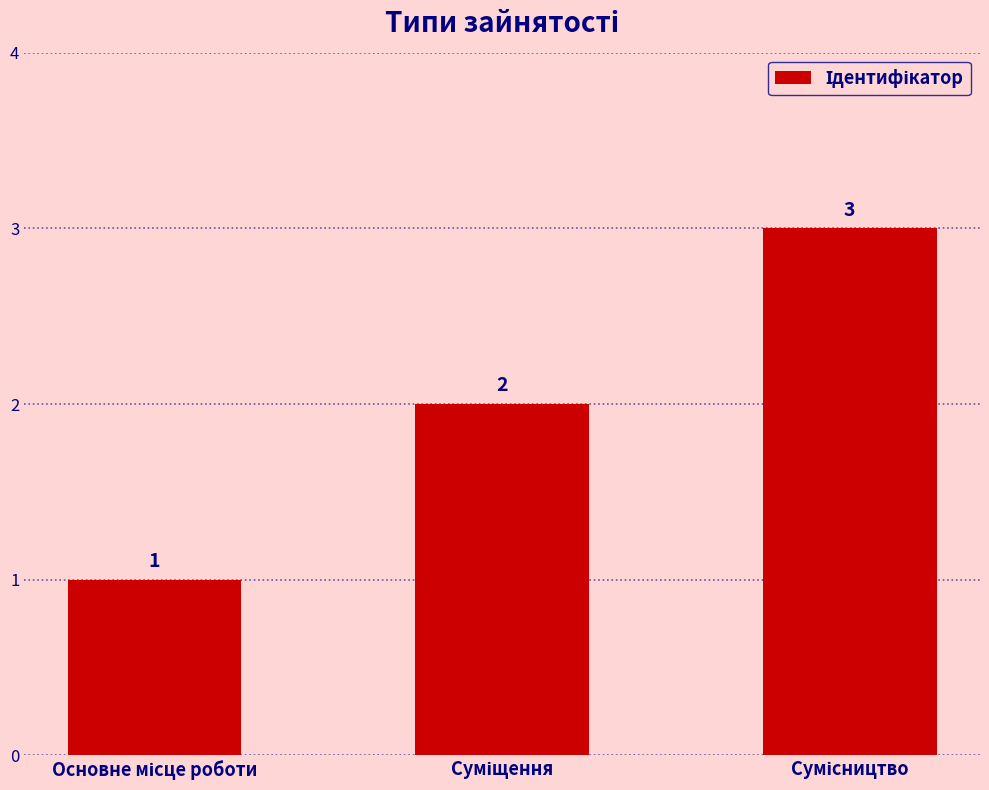

What is the value of the 2nd bar from the left?

2